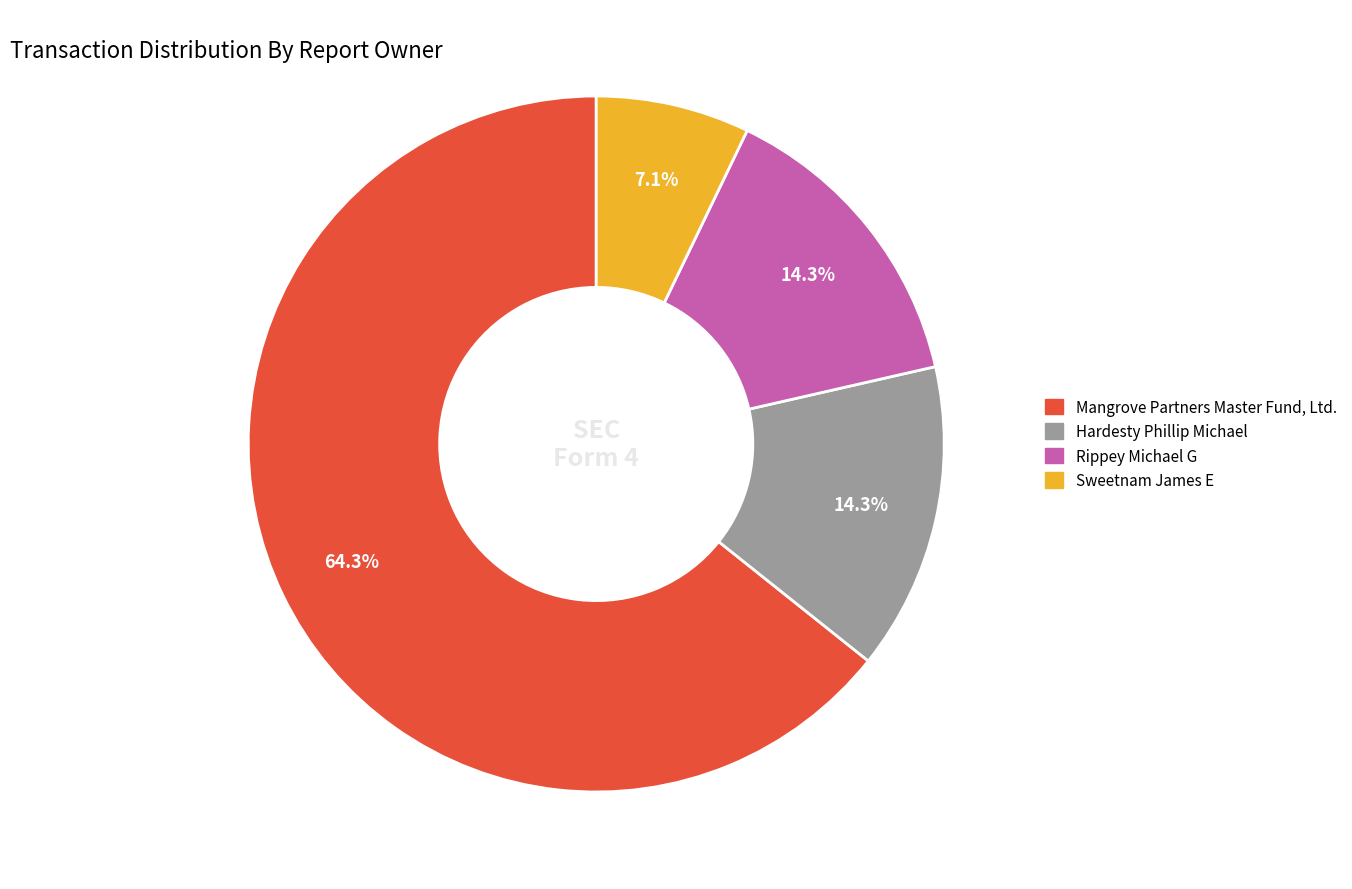

Combined, what portion of the pie is Mangrove Partners Master Fund, Ltd. and Rippey Michael G?

78.6%